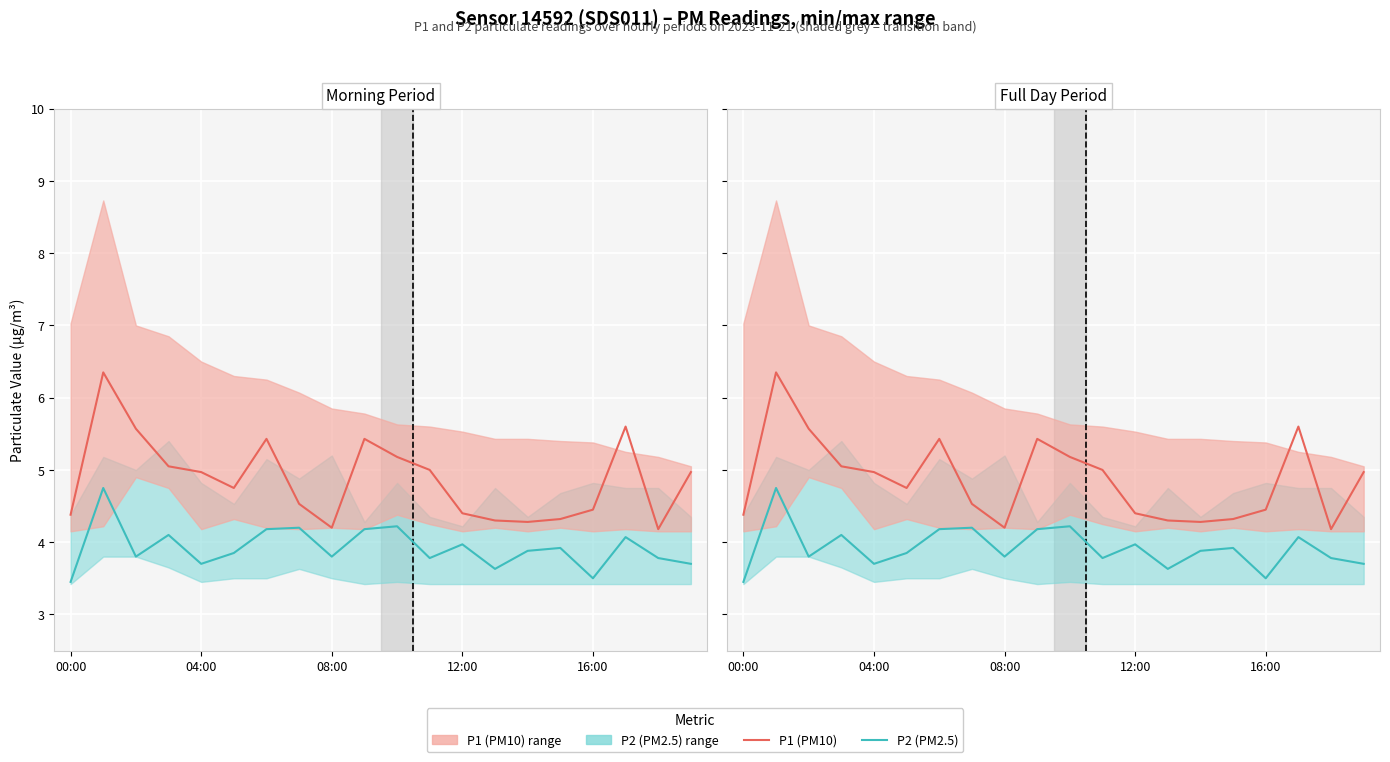

True or false: P2 and P1 cross at least once.

False